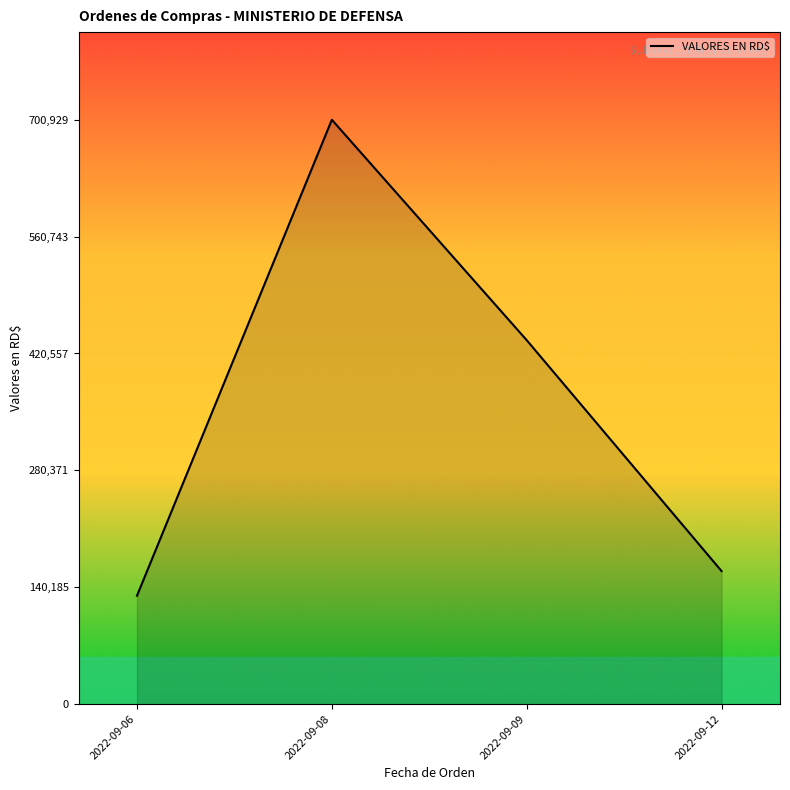

At which category does the chart reach its peak across all series?

2022-09-08